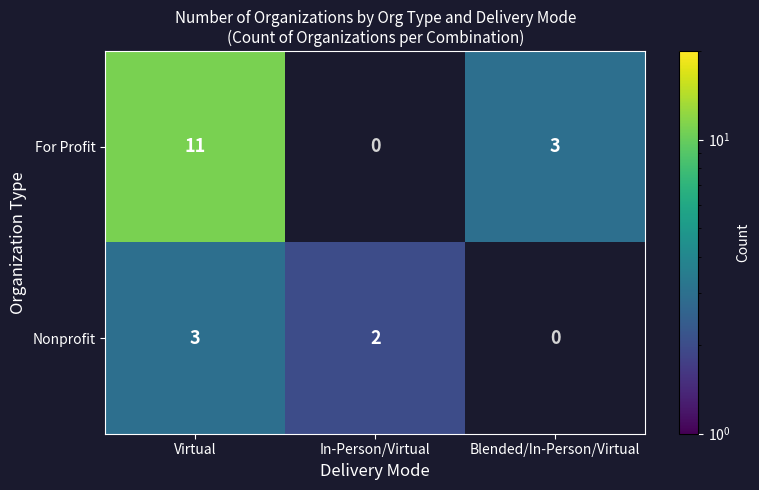

Rank the series at Virtual from highest to lowest value.

For Profit, Nonprofit